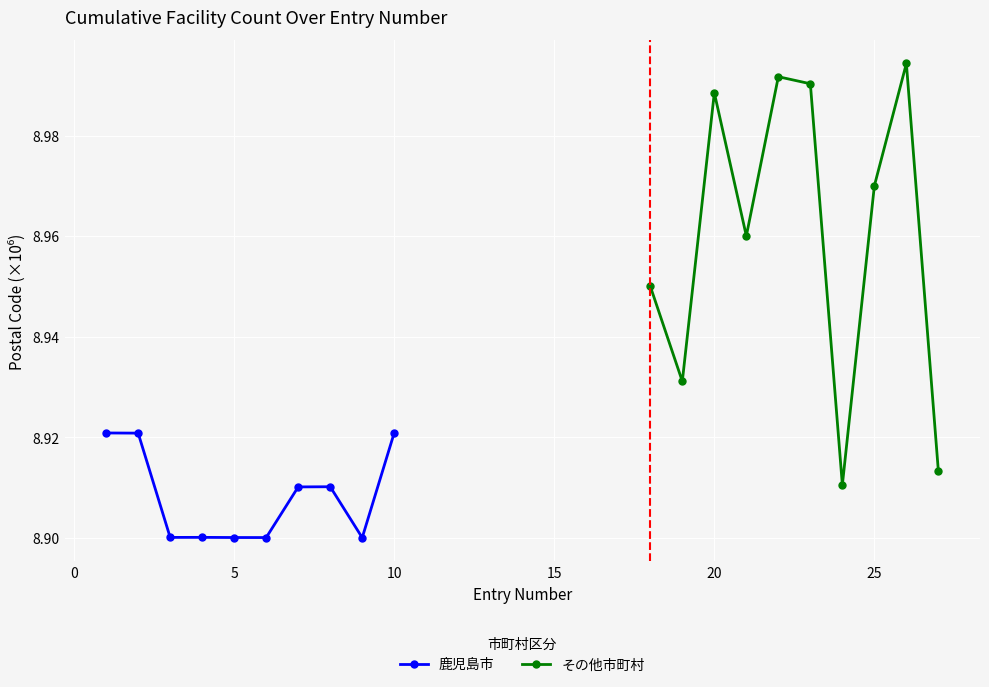

Count the number of data series in this chart.

2